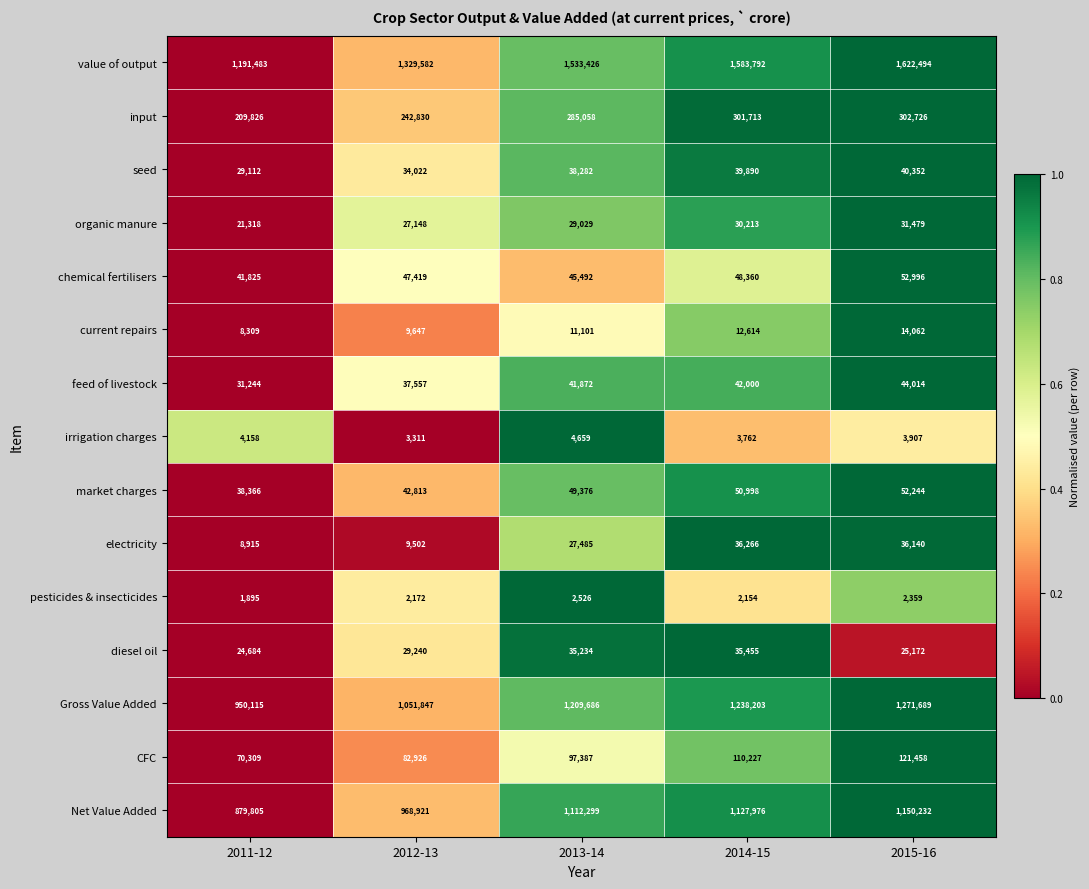

Rank the series by their maximum value, from highest to lowest.

value of output, Gross Value Added, Net Value Added, input, CFC, chemical fertilisers, market charges, feed of livestock, seed, electricity, diesel oil, organic manure, current repairs, irrigation charges, pesticides & insecticides